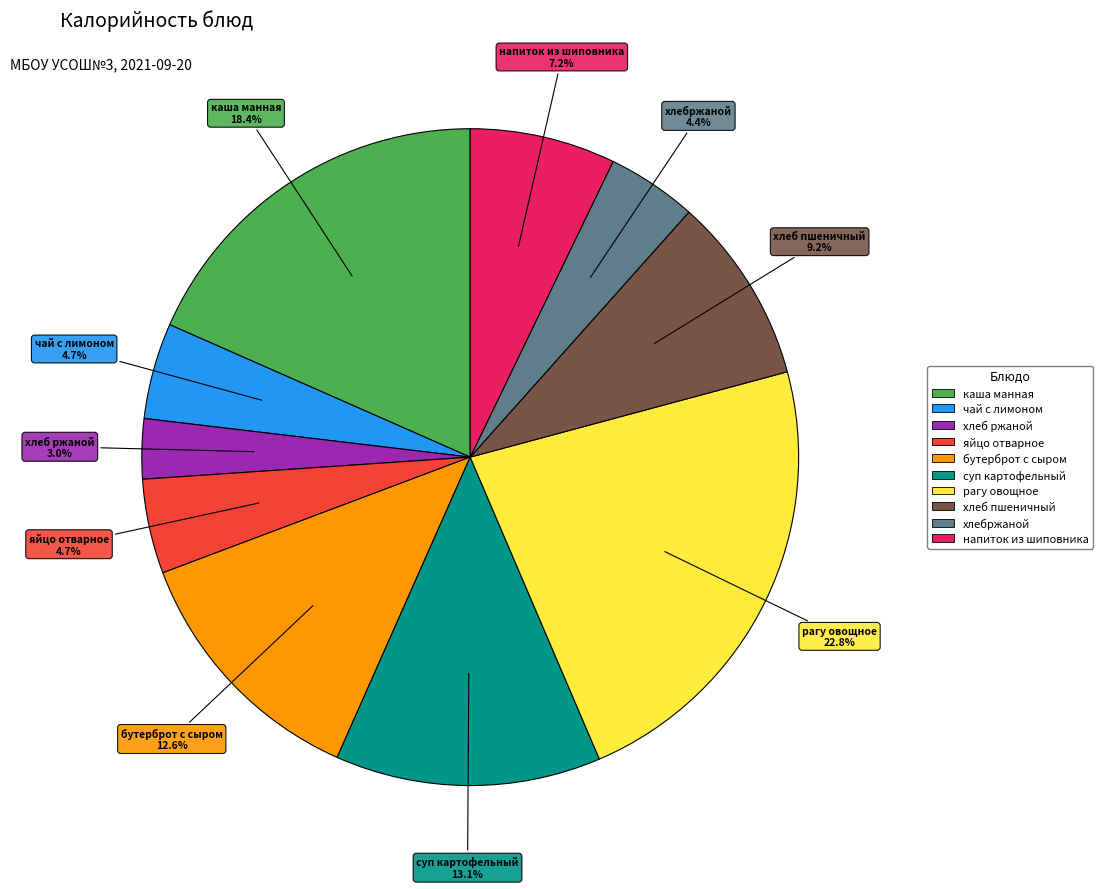

What is the largest slice in the pie chart?

рагу овощное